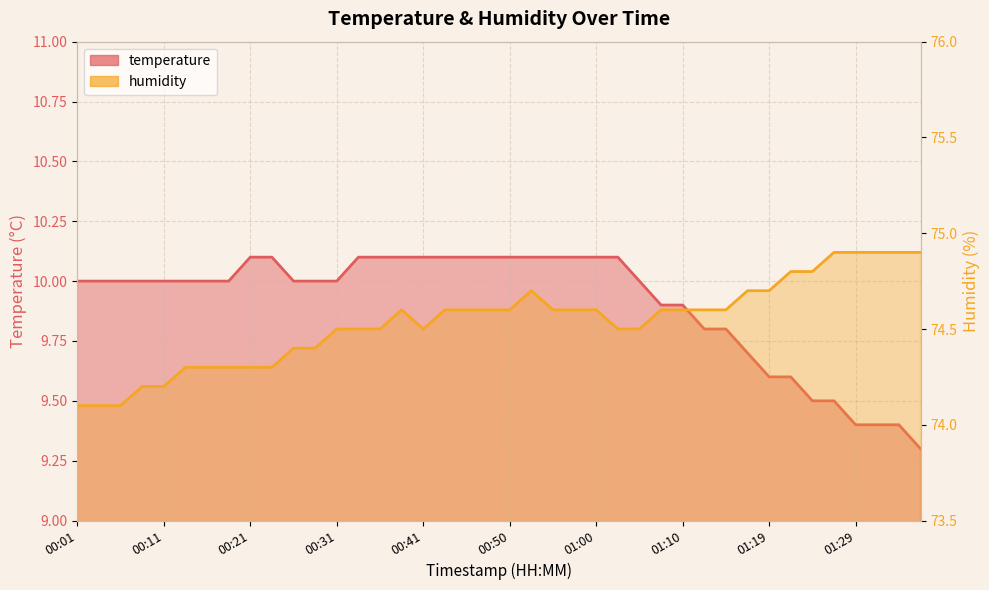

True or false: humidity and temperature cross at least once.

False